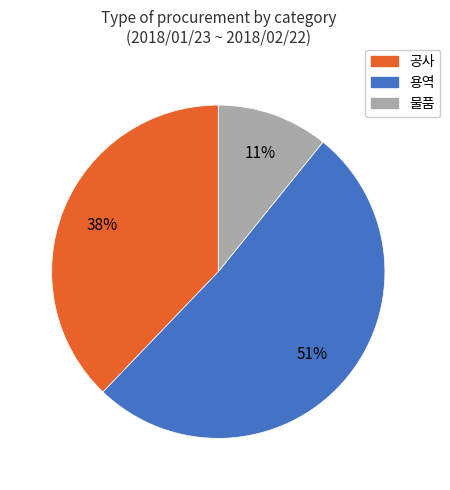

Is it true that 물품 is 19% of the pie?

False